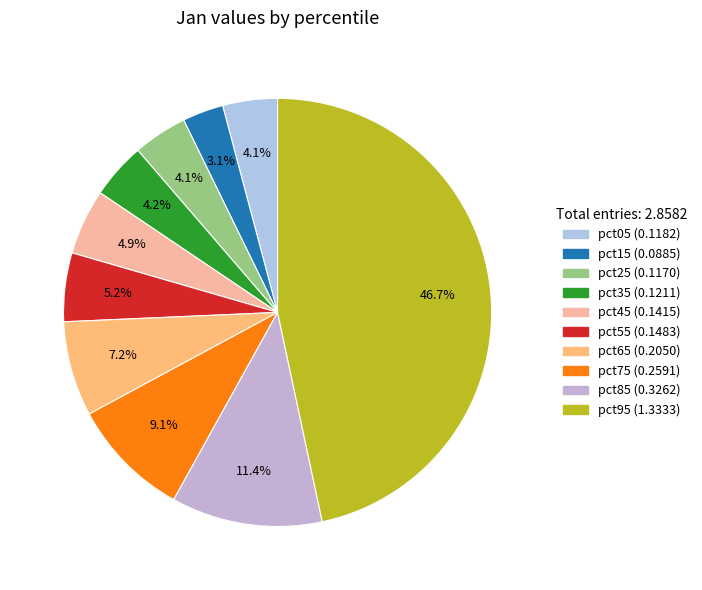

To the nearest percent, what is the average slice percentage?

10%